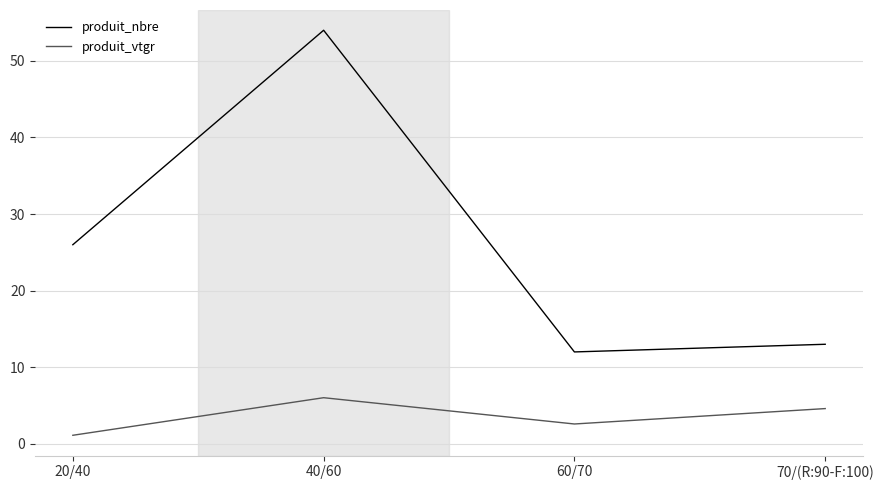

How many categories are shown in the chart?

4